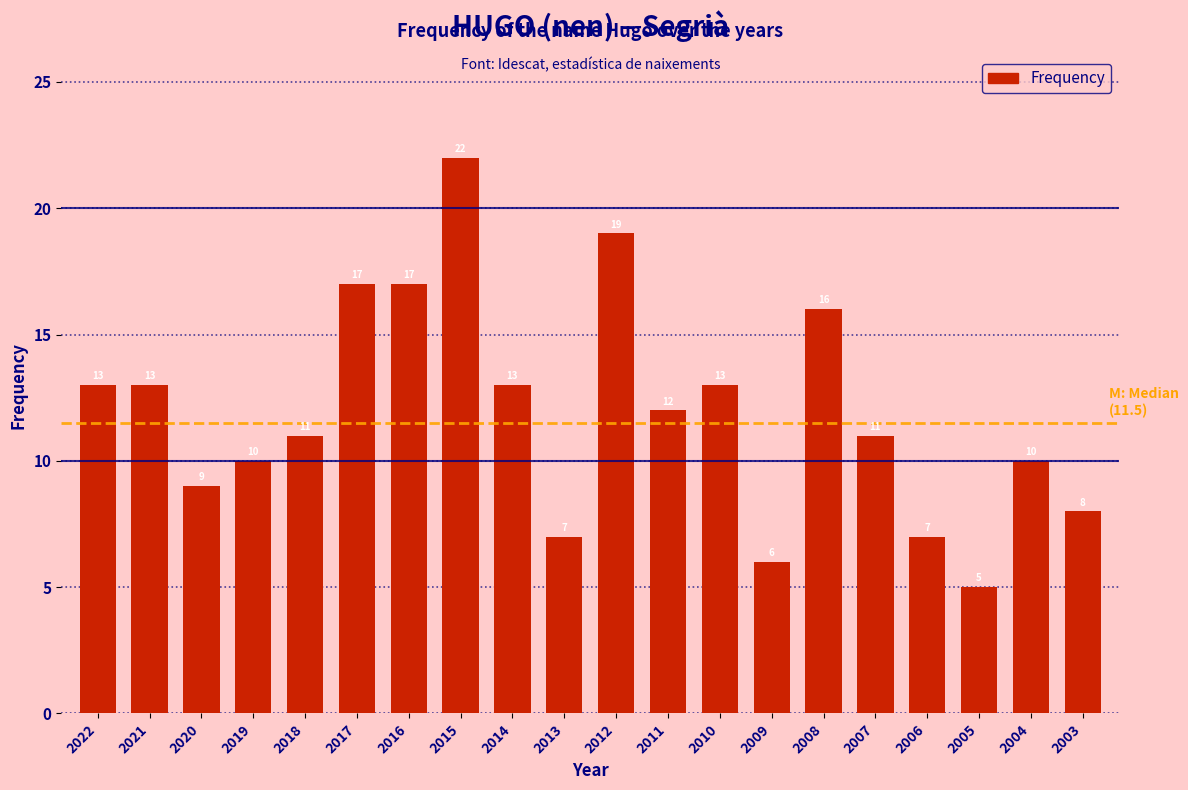

Reading left to right, extract all data points from this chart.

2022=13	2021=13	2020=9	2019=10	2018=11	2017=17	2016=17	2015=22	2014=13	2013=7	2012=19	2011=12	2010=13	2009=6	2008=16	2007=11	2006=7	2005=5	2004=10	2003=8